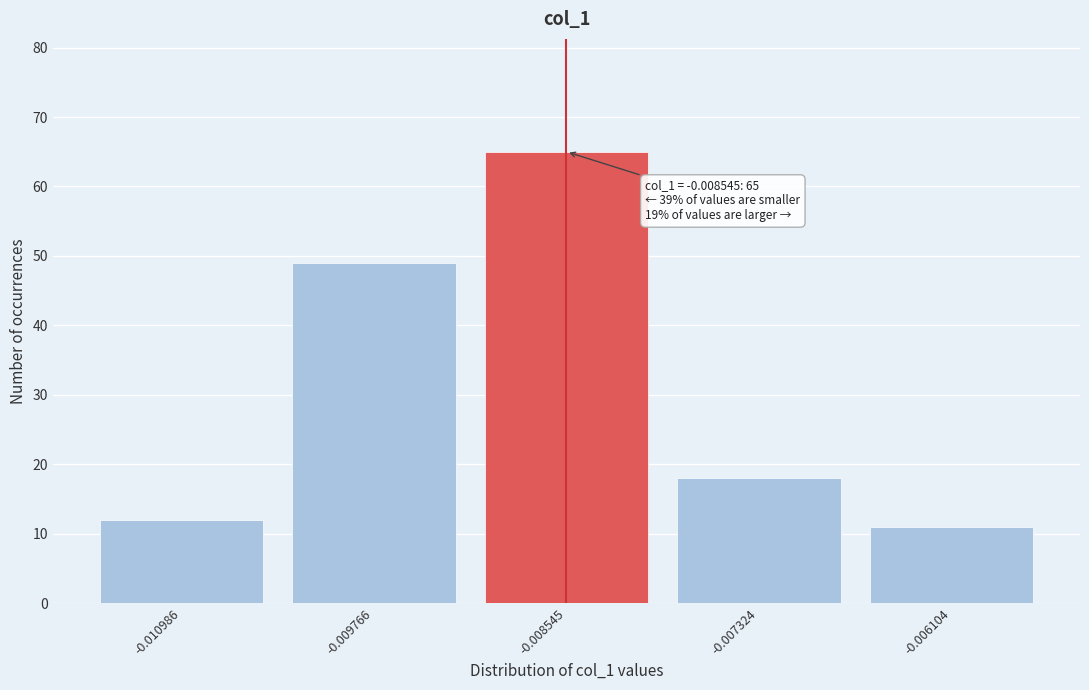

Reading left to right, transcribe all the data shown in this chart.

-0.010986=12	-0.009766=49	-0.008545=65	-0.007324=18	-0.006104=11